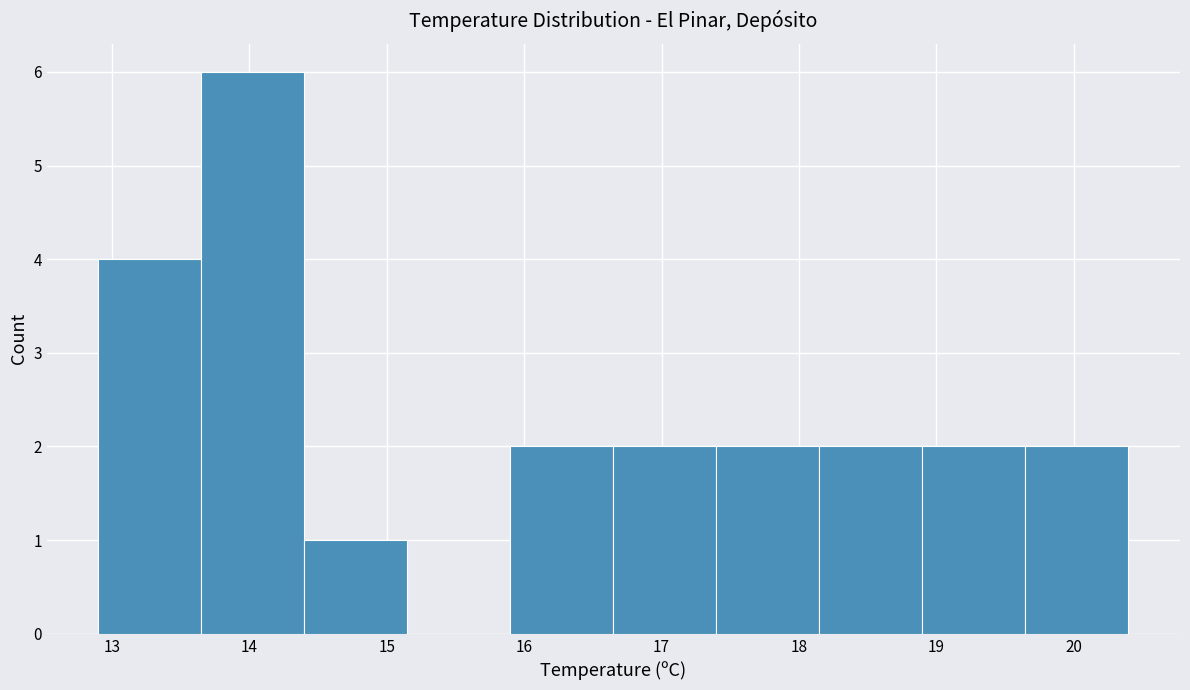

Which range on the x-axis has the tallest bar?

13.65 to 14.40